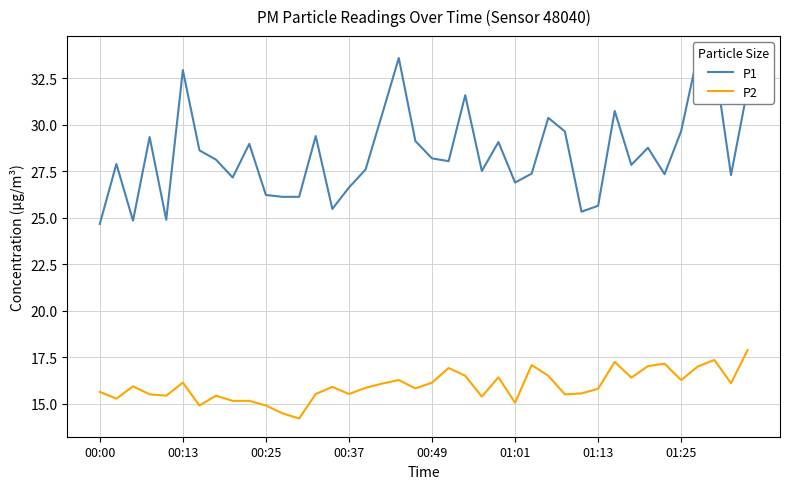

What is the value of the P1 point at the 15th from the left?

25.5